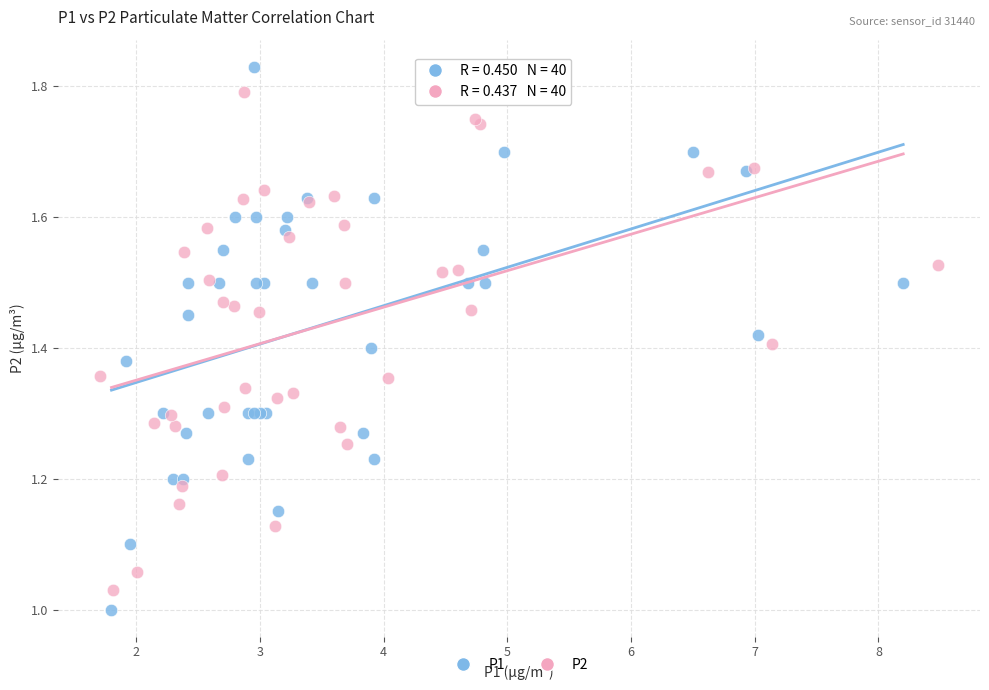

What are all the series names shown in the legend?

P1, P2